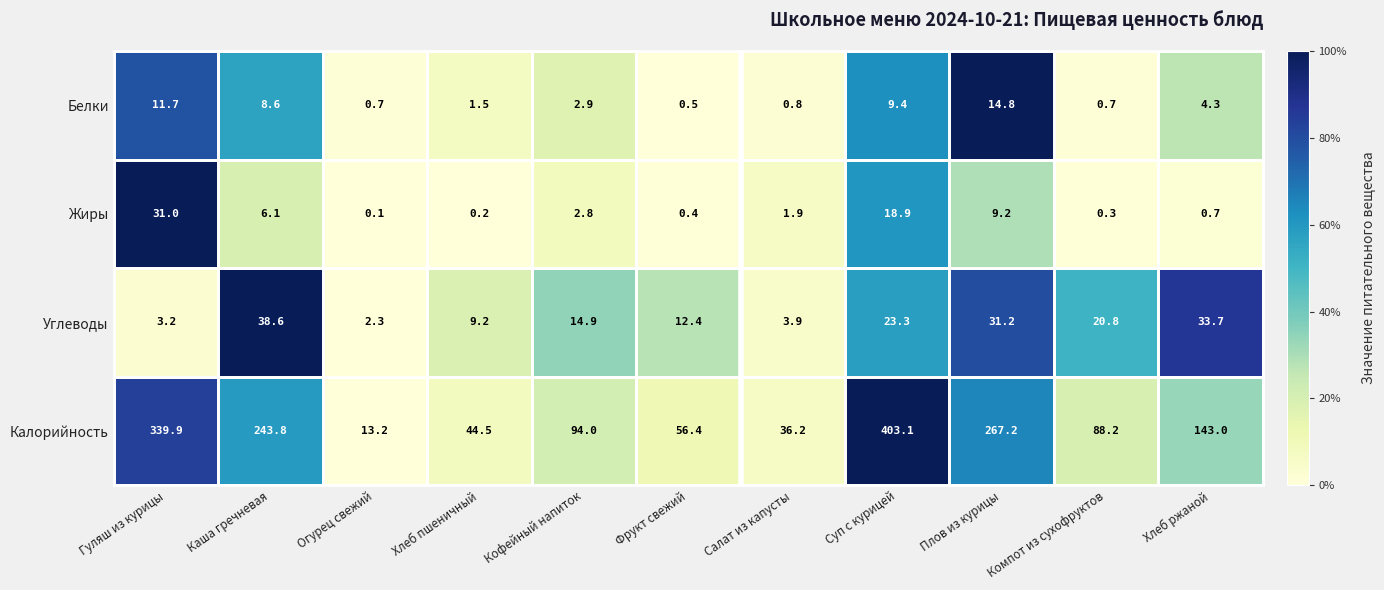

Is it true that Калорийность equals 20.0 at Огурец свежий?

False